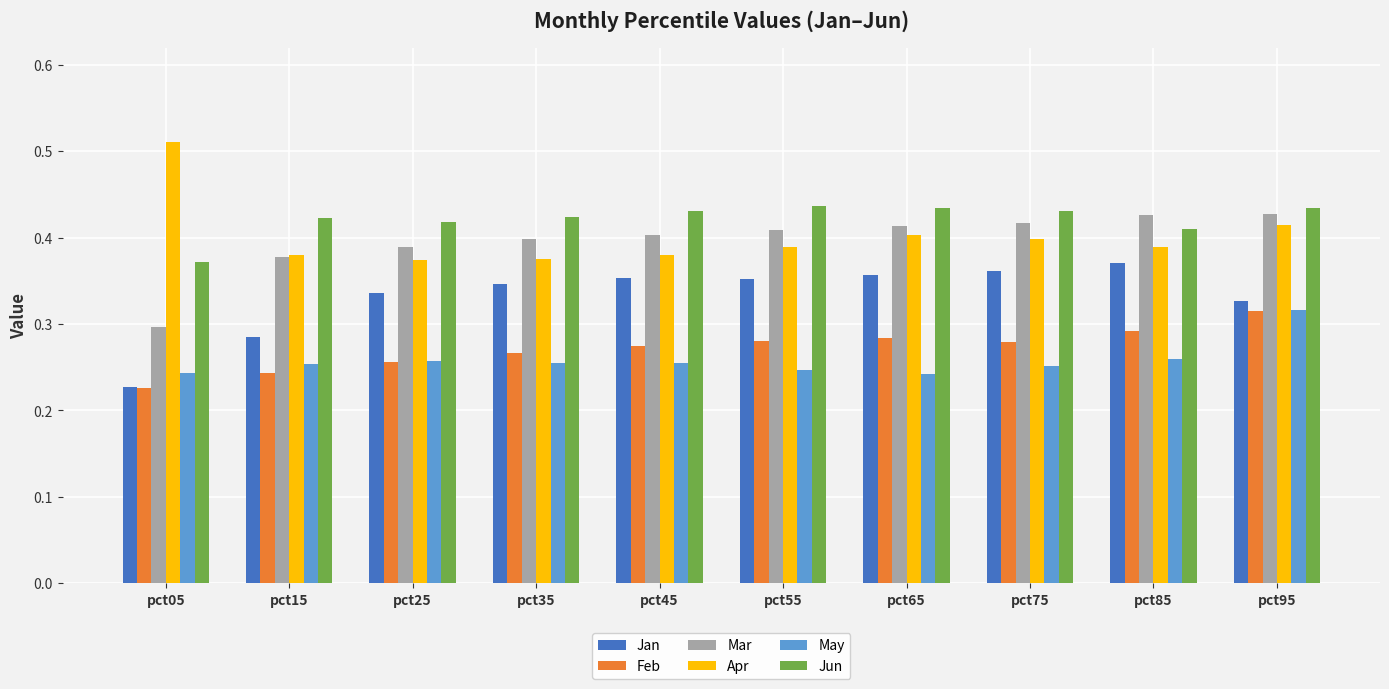

Which series has the largest total across all categories?

Jun